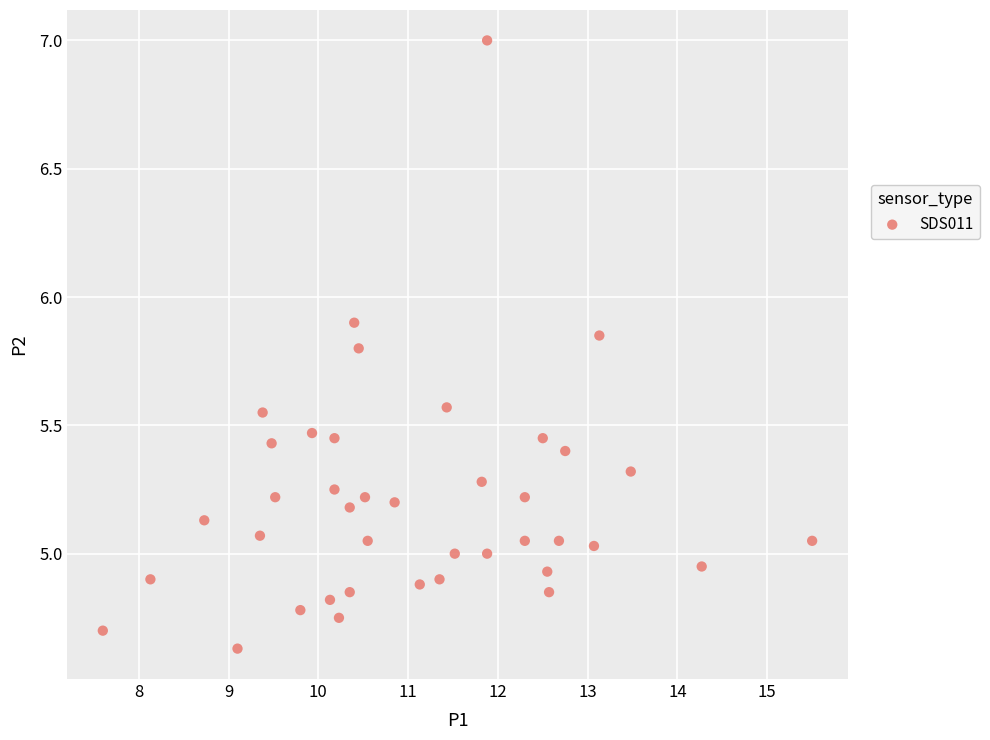

What is the range of Y values (max minus min)?

2.4